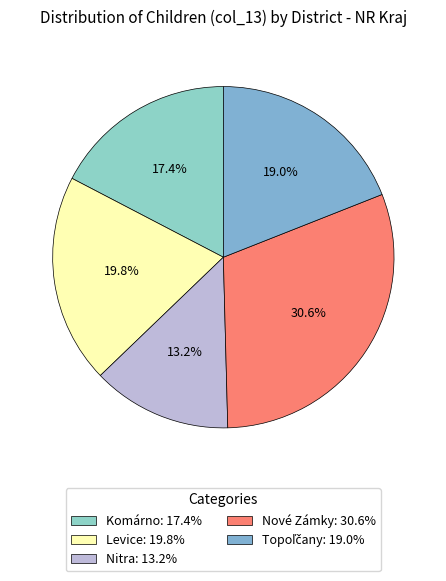

To the nearest percent, what is the average slice percentage?

20%